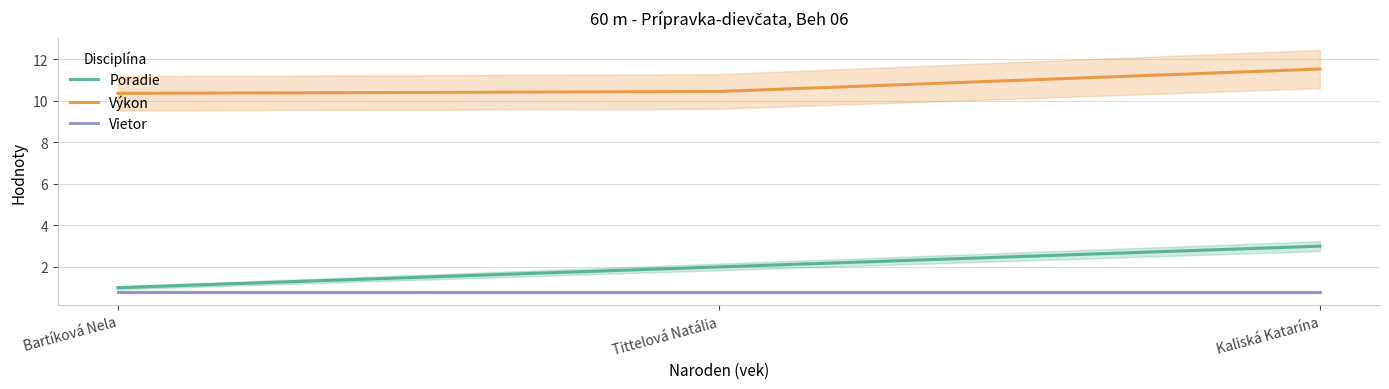

Count the Poradie values in the range 1 to 3.

3